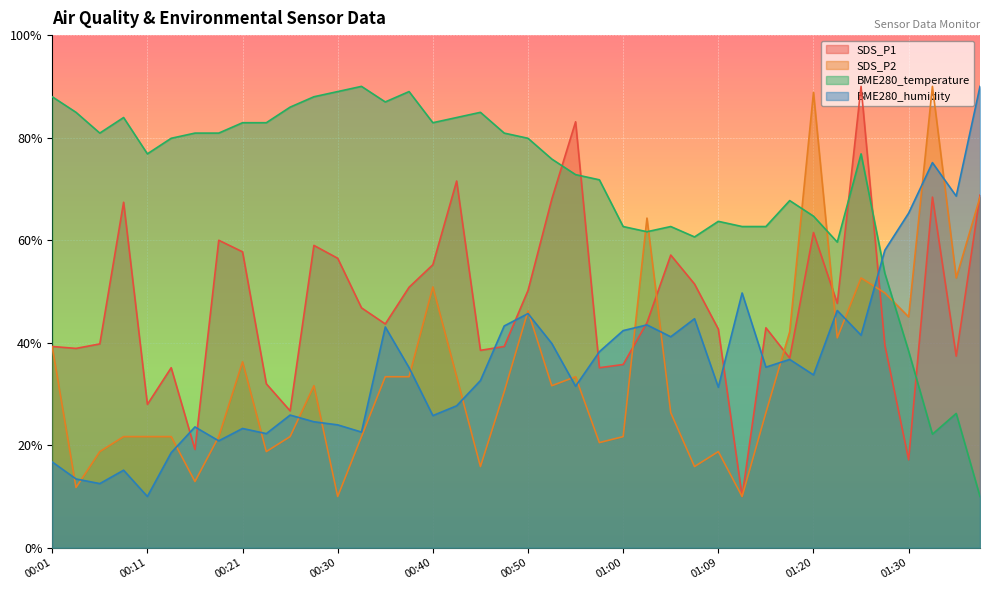

Count the number of categories in the chart.

40